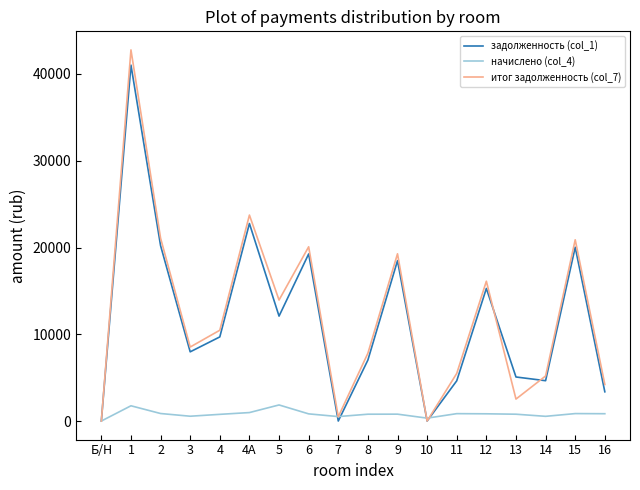

What is the difference between the highest and lowest values at 1?

41020.8